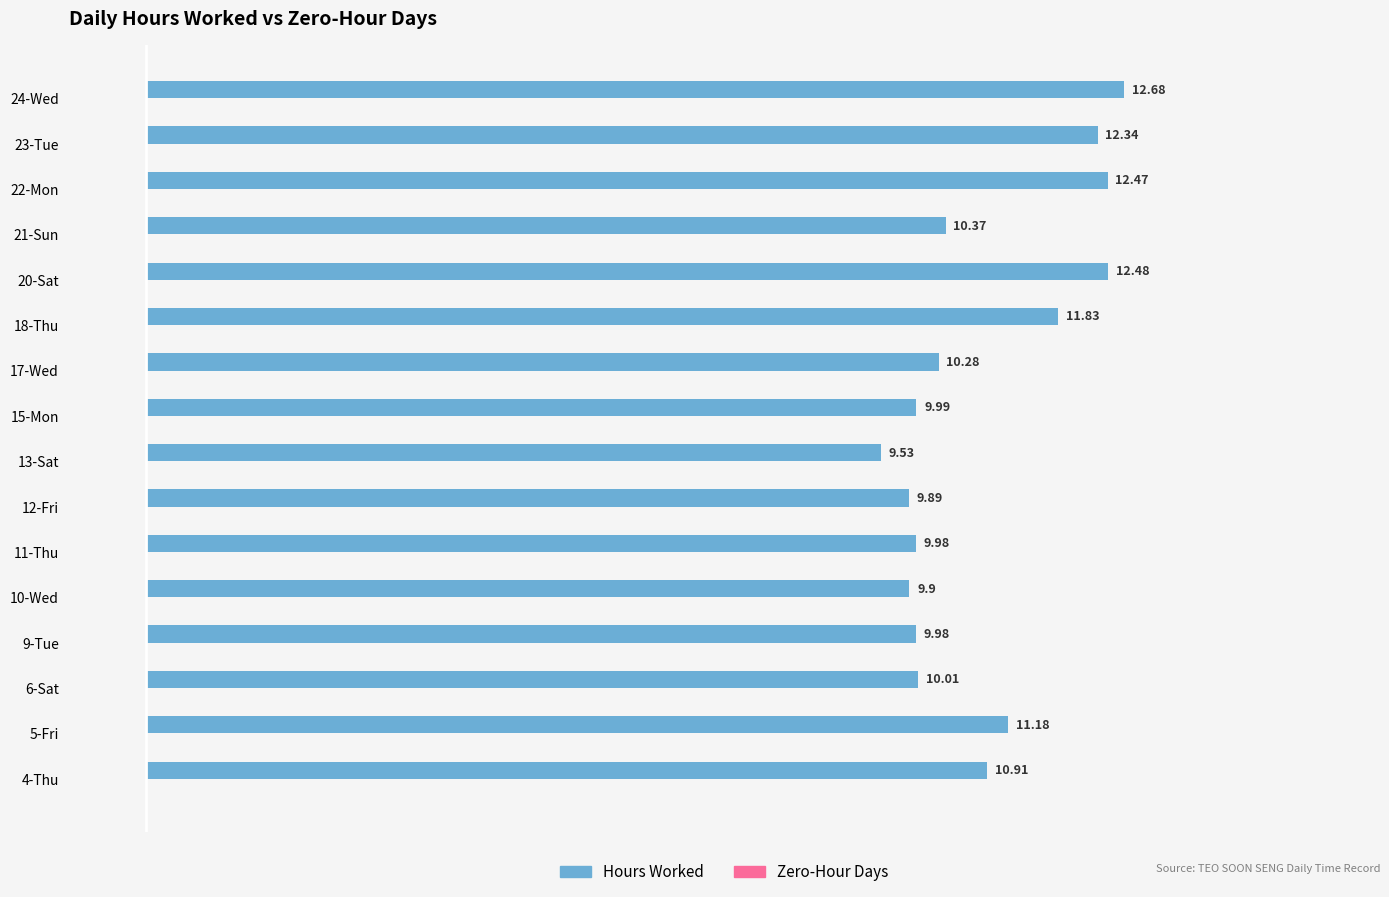

What is the ratio of the value at 11-Thu to the value at 23-Tue?

0.8